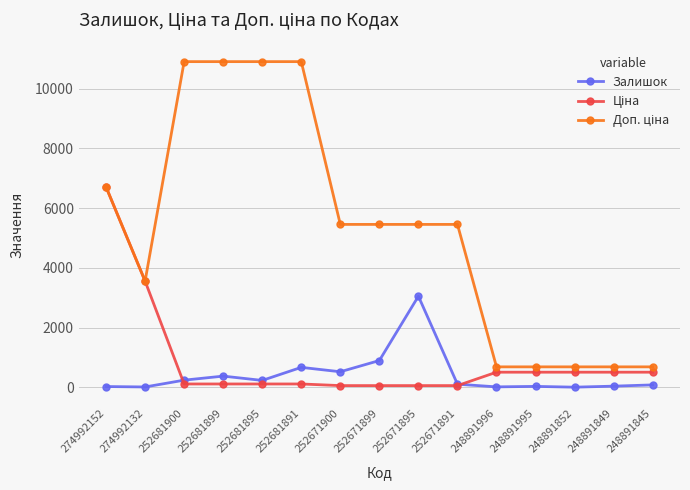

At which label does Залишок reach its peak?

252671895